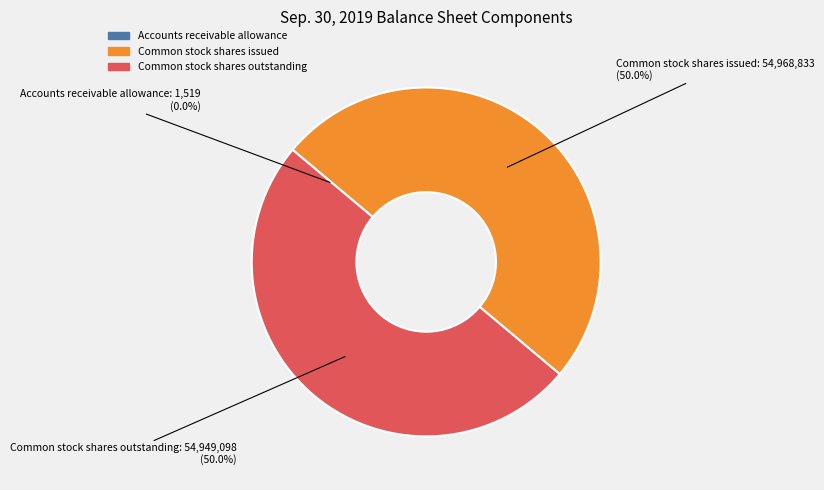

To the nearest percent, what portion does Common stock shares issued represent?

50%